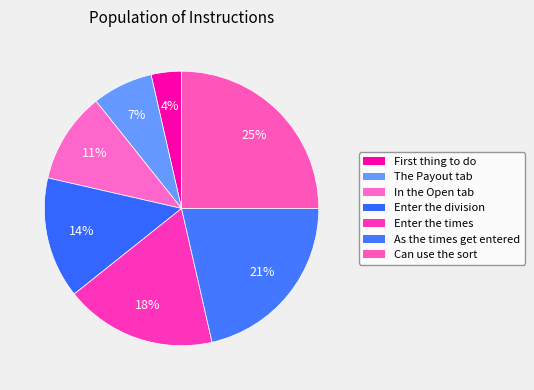

How many slices are in this pie chart?

7